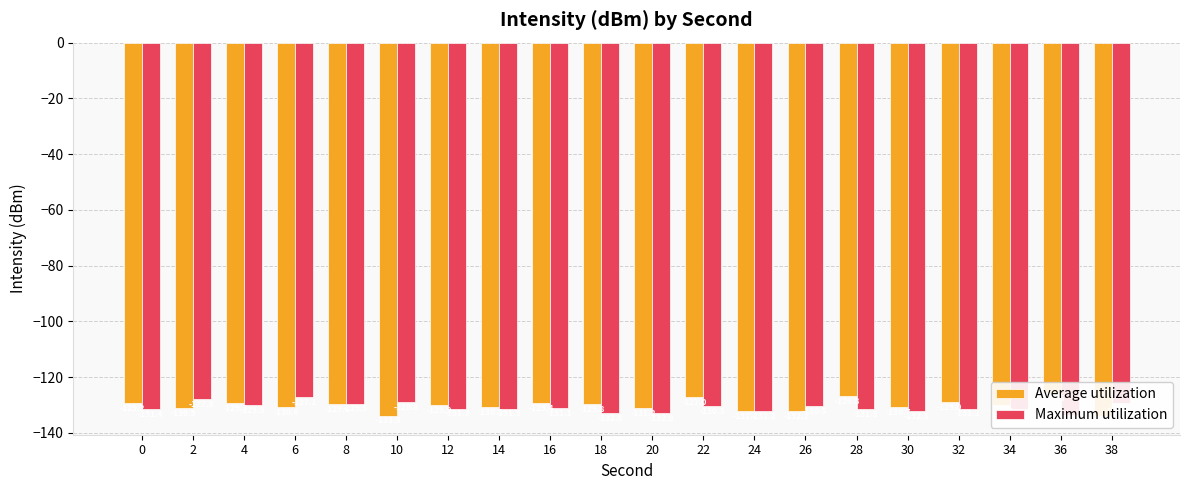

How many groups of bars are there?

20